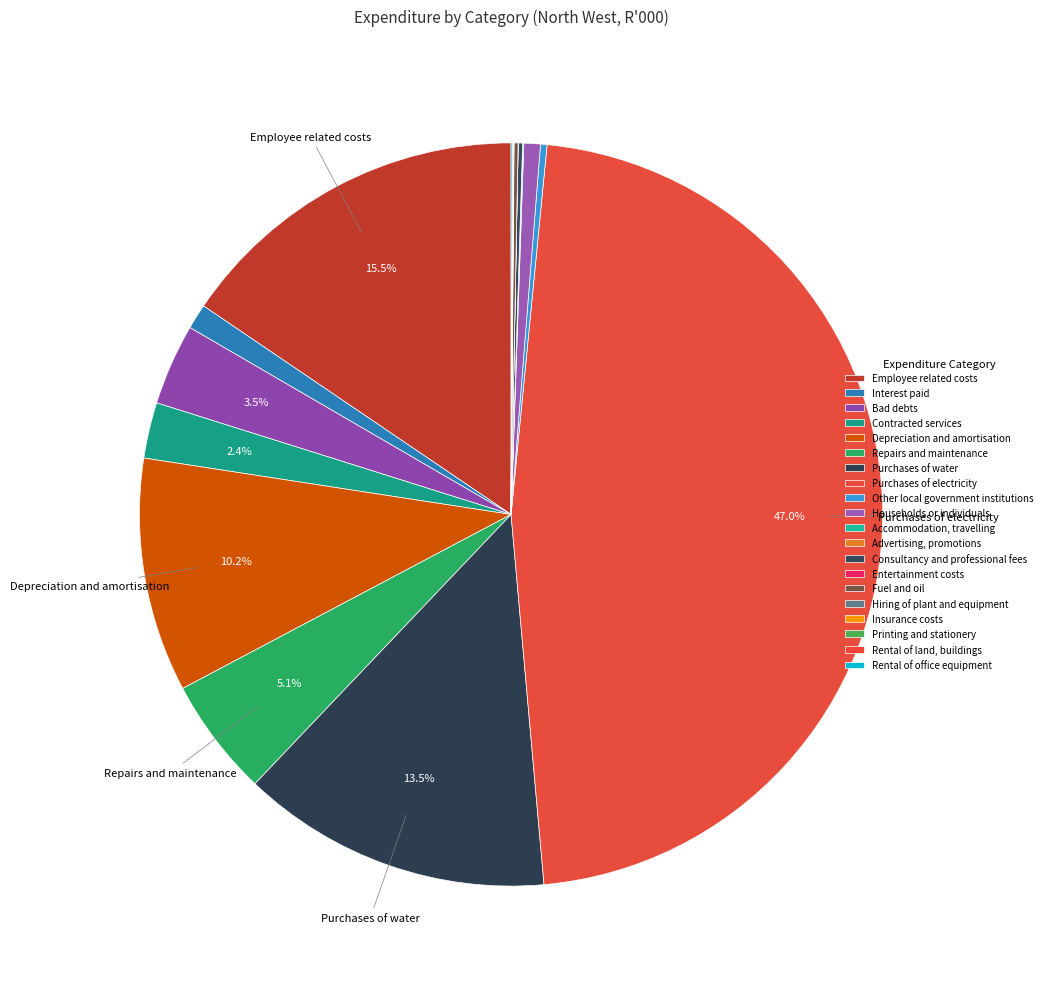

How many slices are in this pie chart?

20